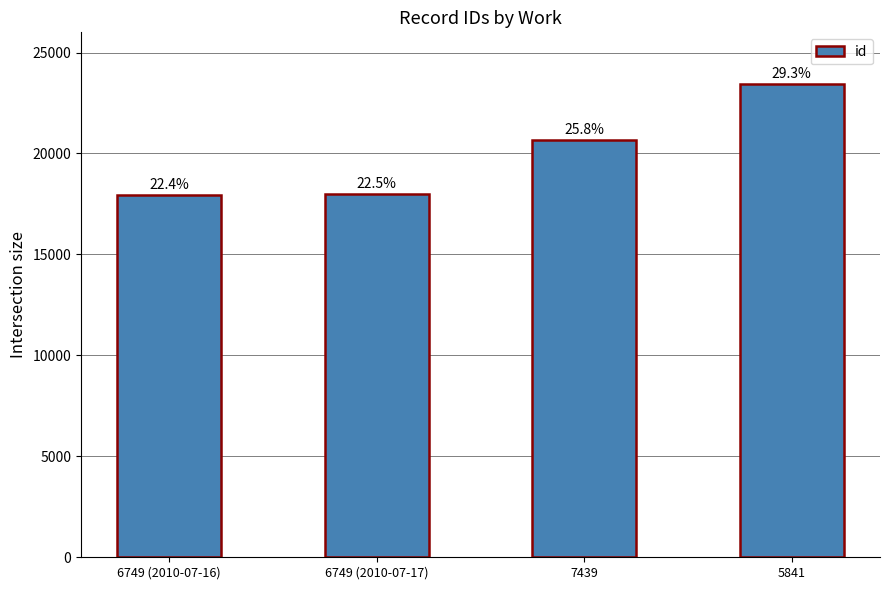

Are the bars grouped side by side (vs. stacked)?

No